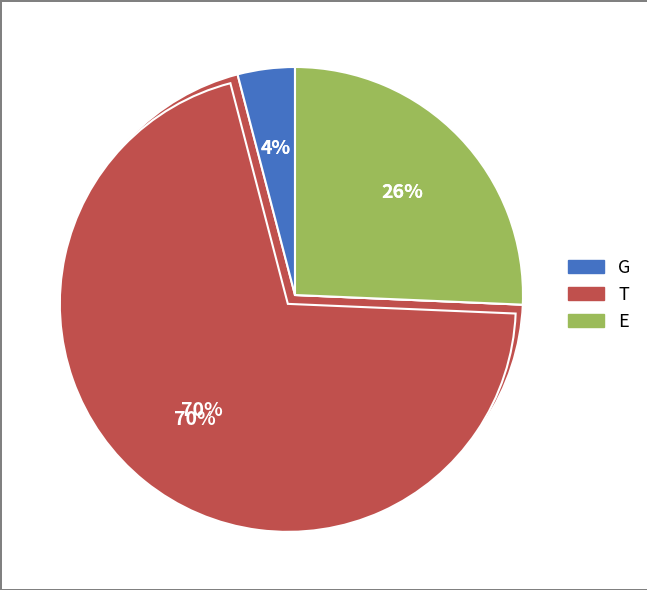

To the nearest percent, what percentage of the pie is E?

26%